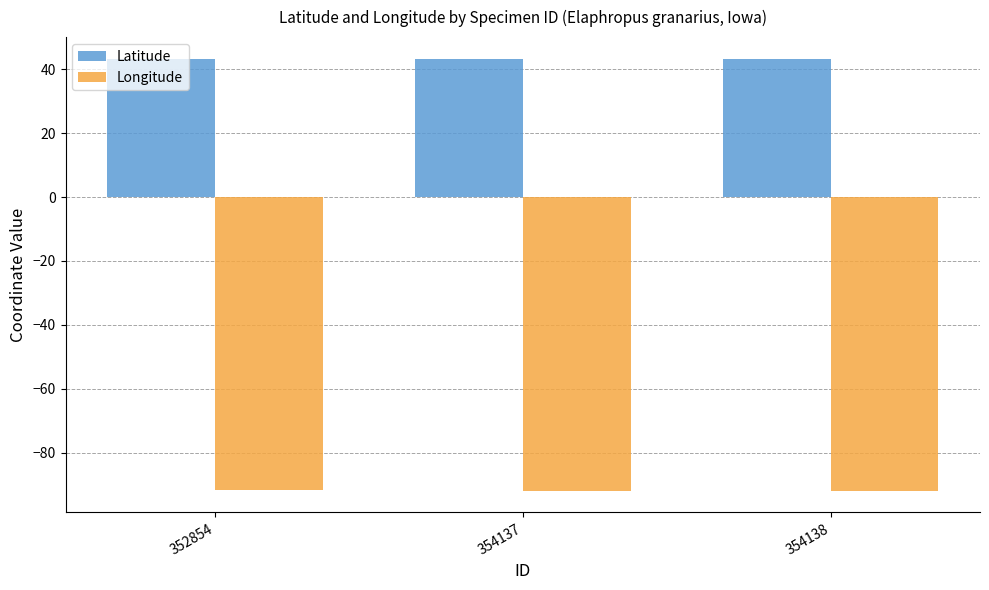

What is the highest value of the Latitude series?

43.3